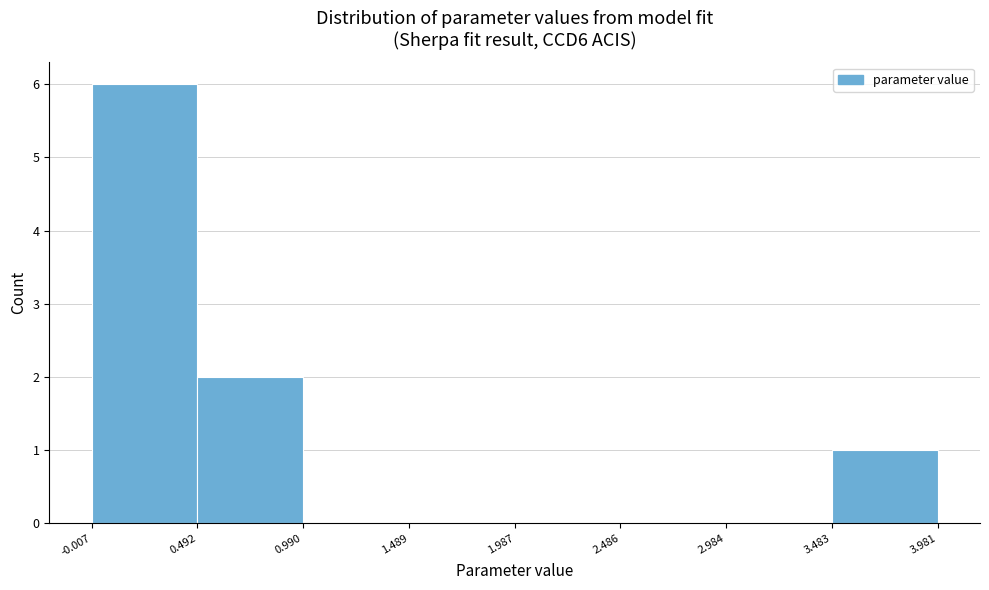

Over which range of the x-axis is the bar tallest?

-0.007 to 0.492